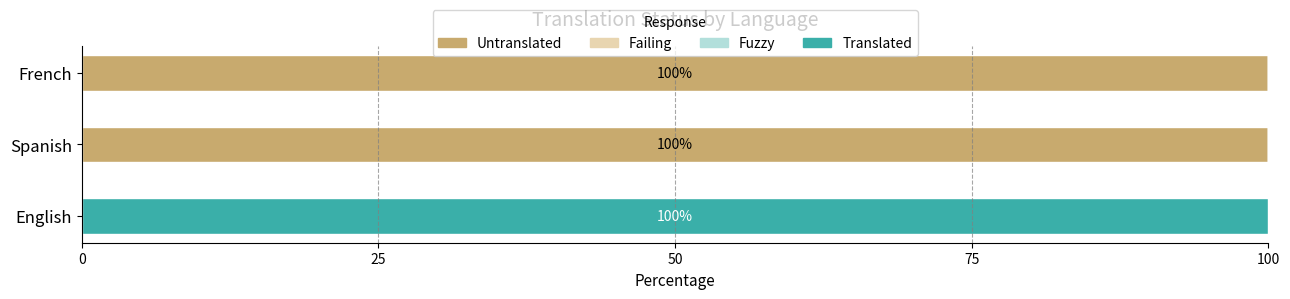

What is the sum of the Untranslated values at Spanish and English?

100